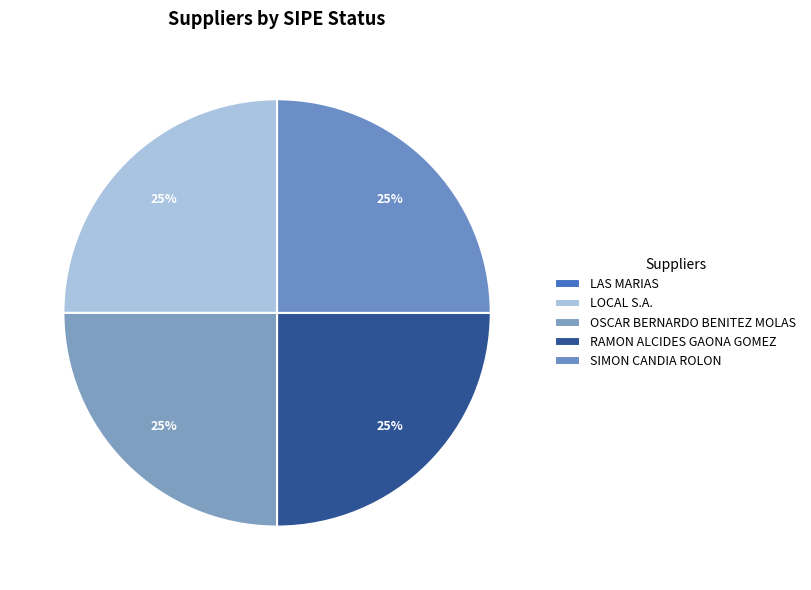

True or false: RAMON ALCIDES GAONA GOMEZ accounts for 30% of the total.

False